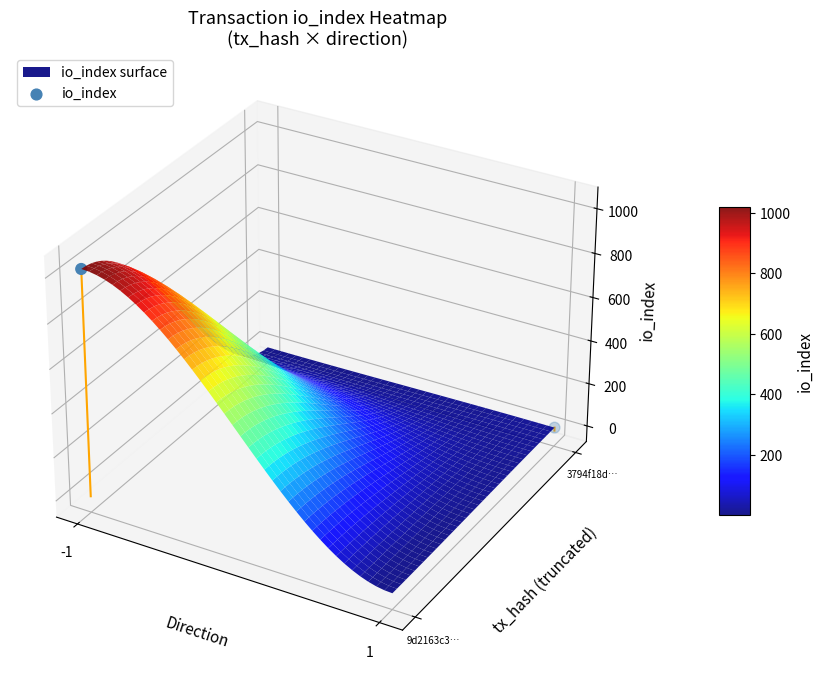

At which category does the chart reach its minimum across all series?

1